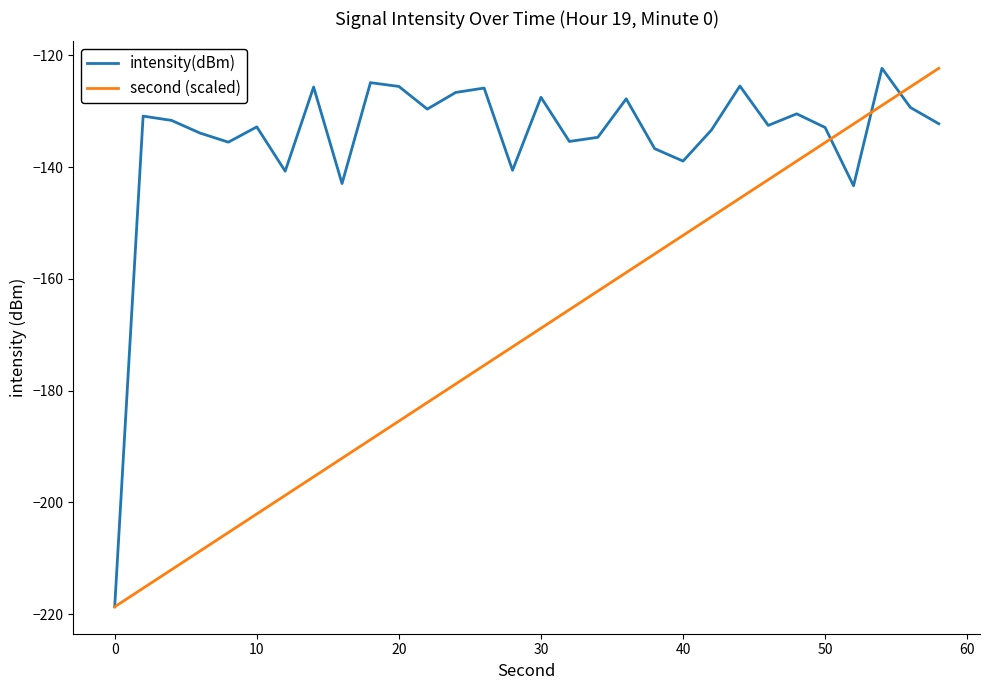

What is the difference between the second highest and second lowest values in the intensity(dBm) series?

18.5